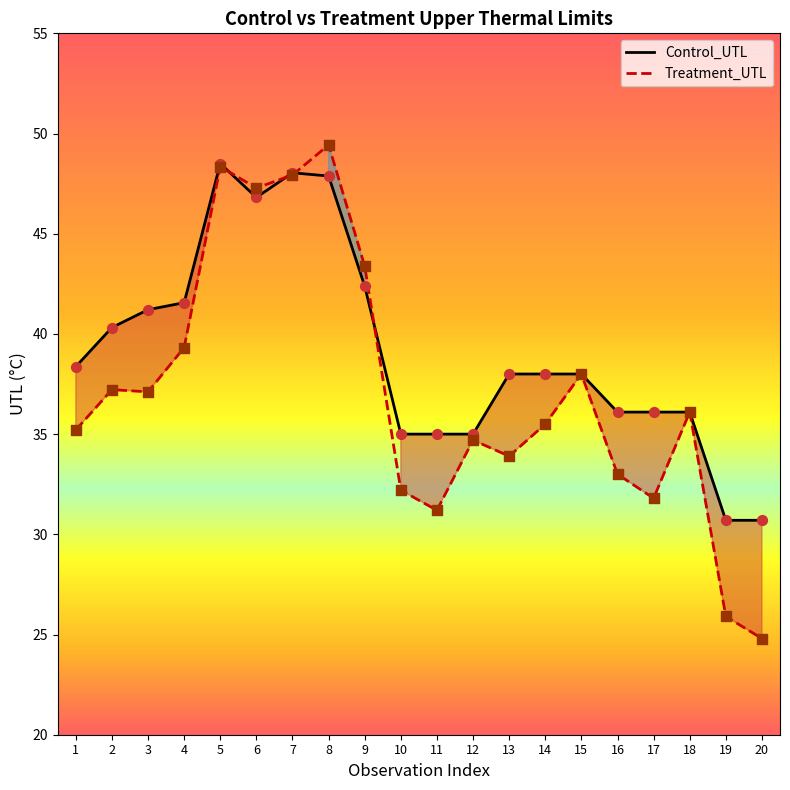

Which series reaches the minimum Y coordinate?

Treatment_UTL